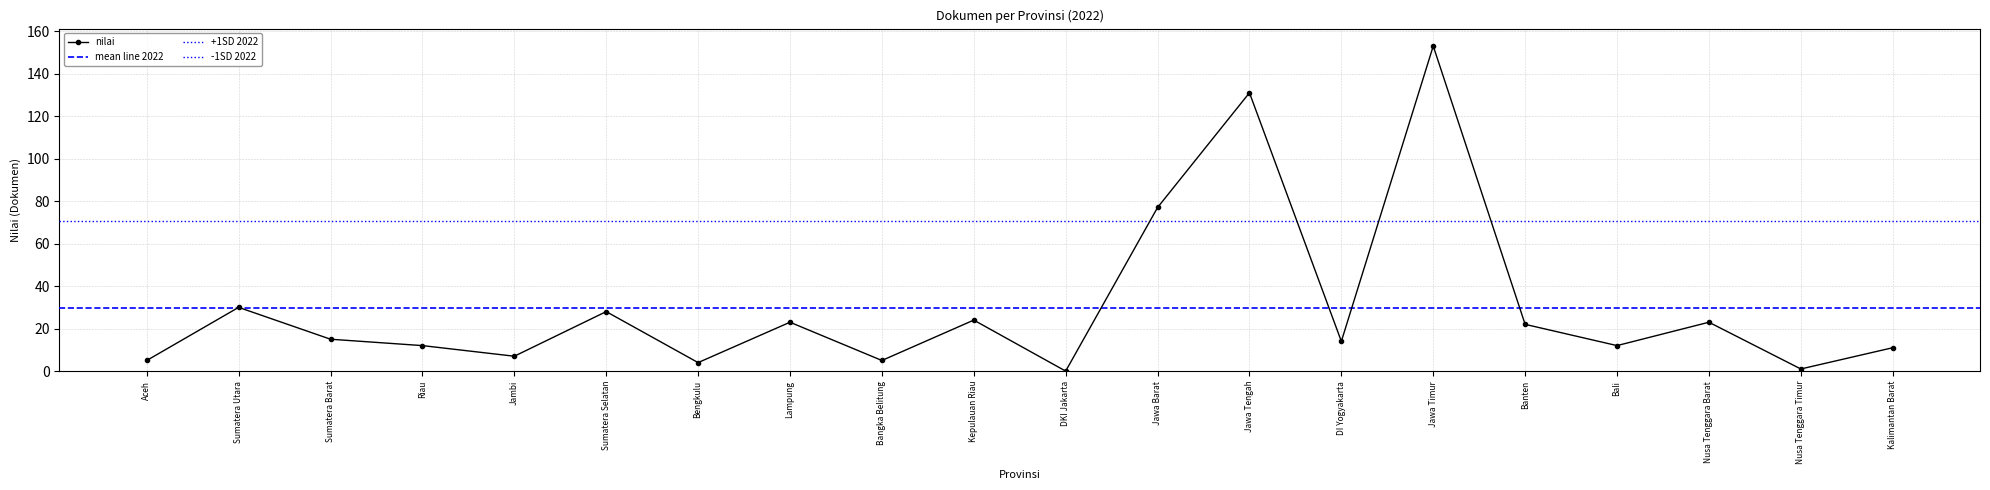

Approximately how many times larger is the value at Sumatera Selatan compared to Kepulauan Riau?

1.2